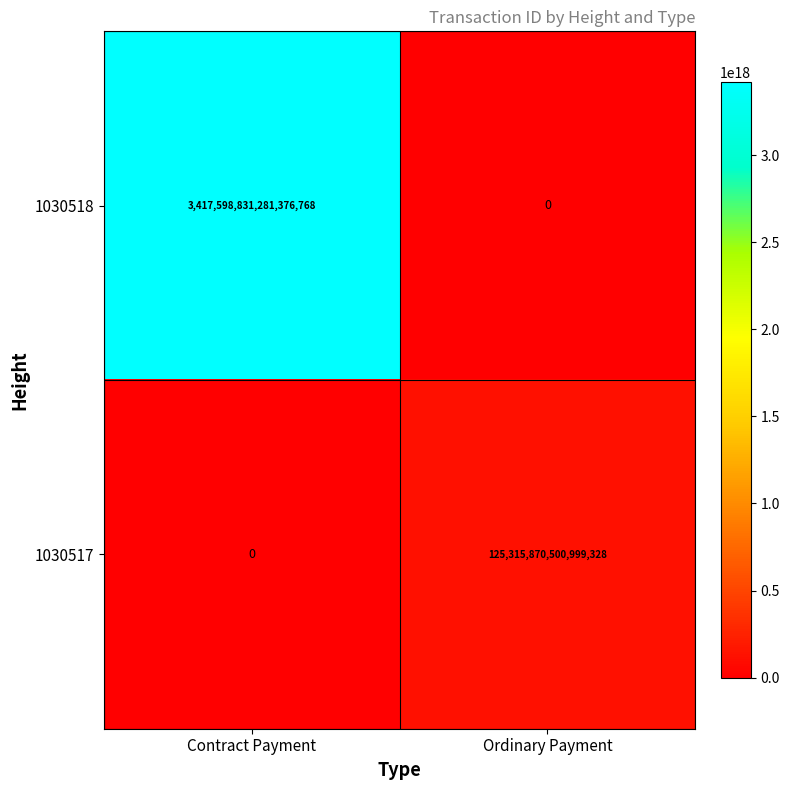

At which category is the sum across all series the highest?

Contract Payment